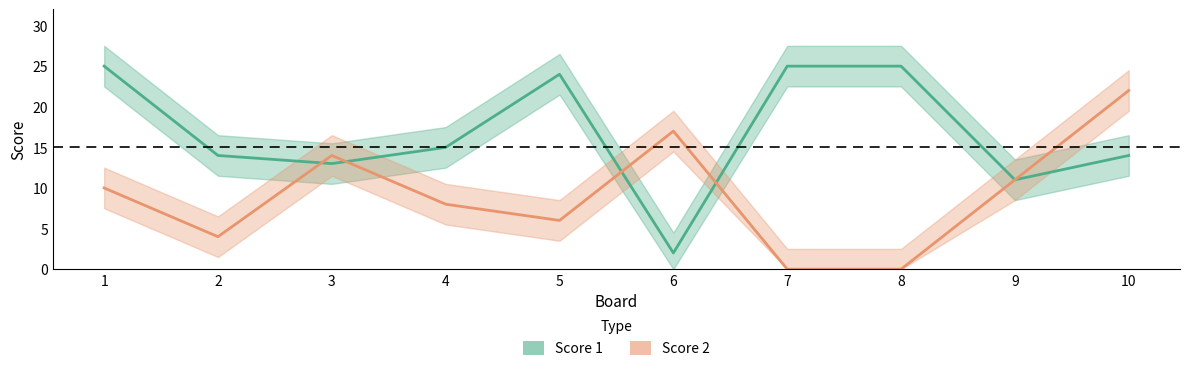

Which category has the highest value in the Score 1 series?

1